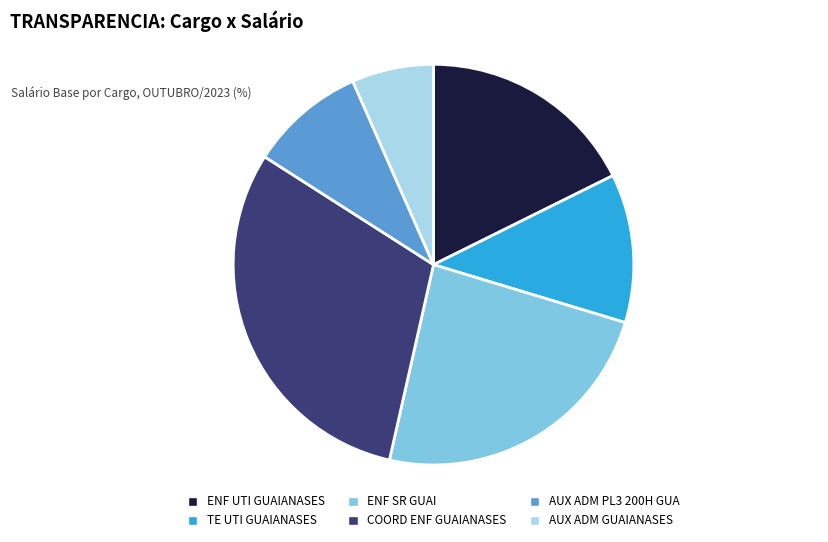

How many slices are in this pie chart?

6